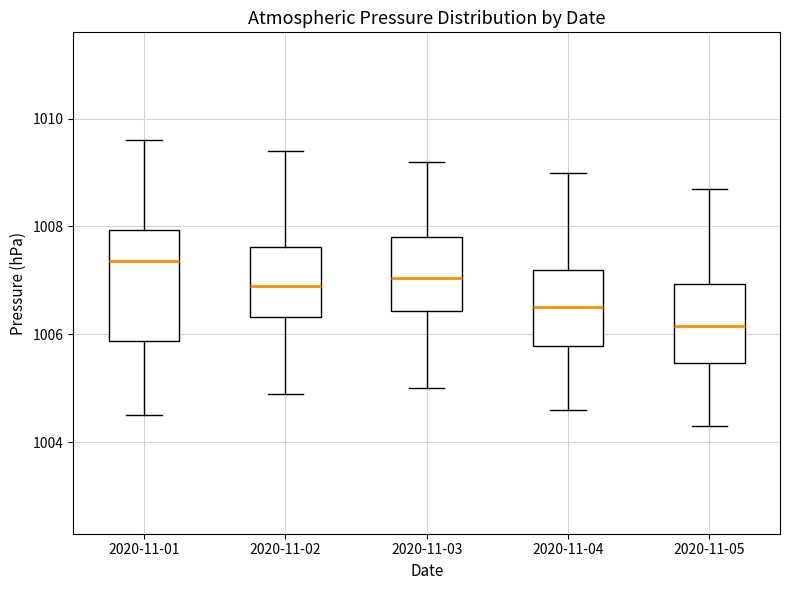

Comparing the boxes themselves (not the whiskers), which one is the tallest?

2020-11-01